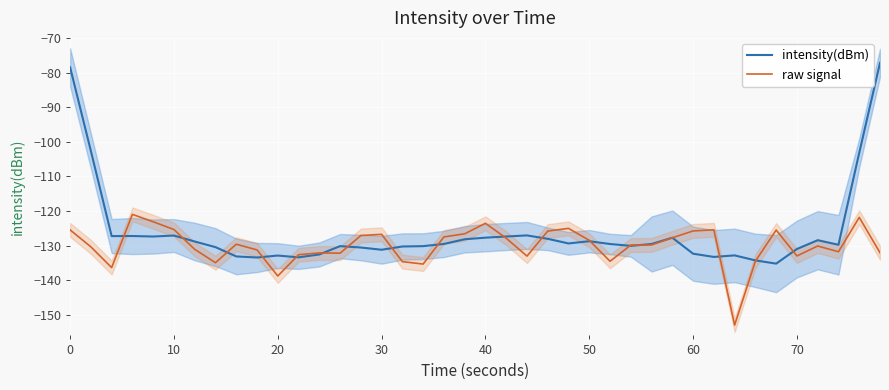

Which series has the largest range (max minus min)?

intensity(dBm)